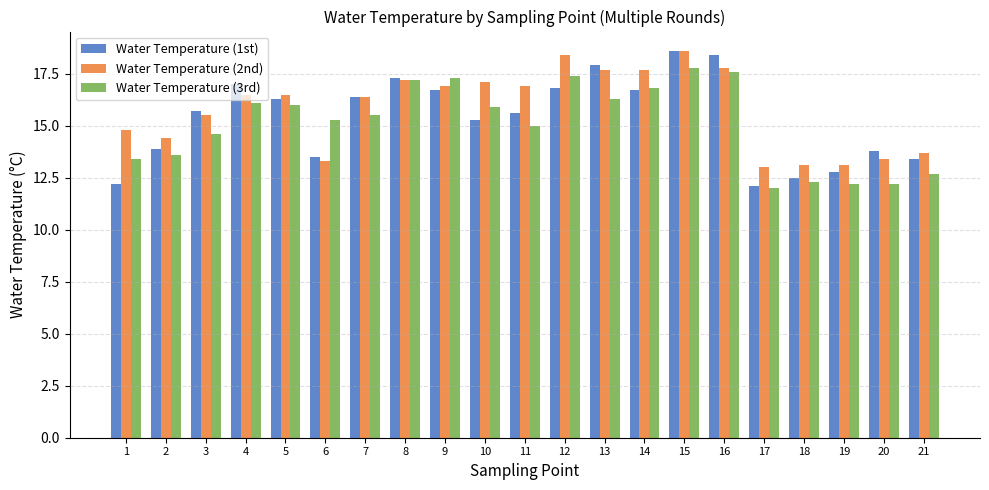

Between 13 and 20, which series saw the biggest shift?

Water Temperature (2nd)